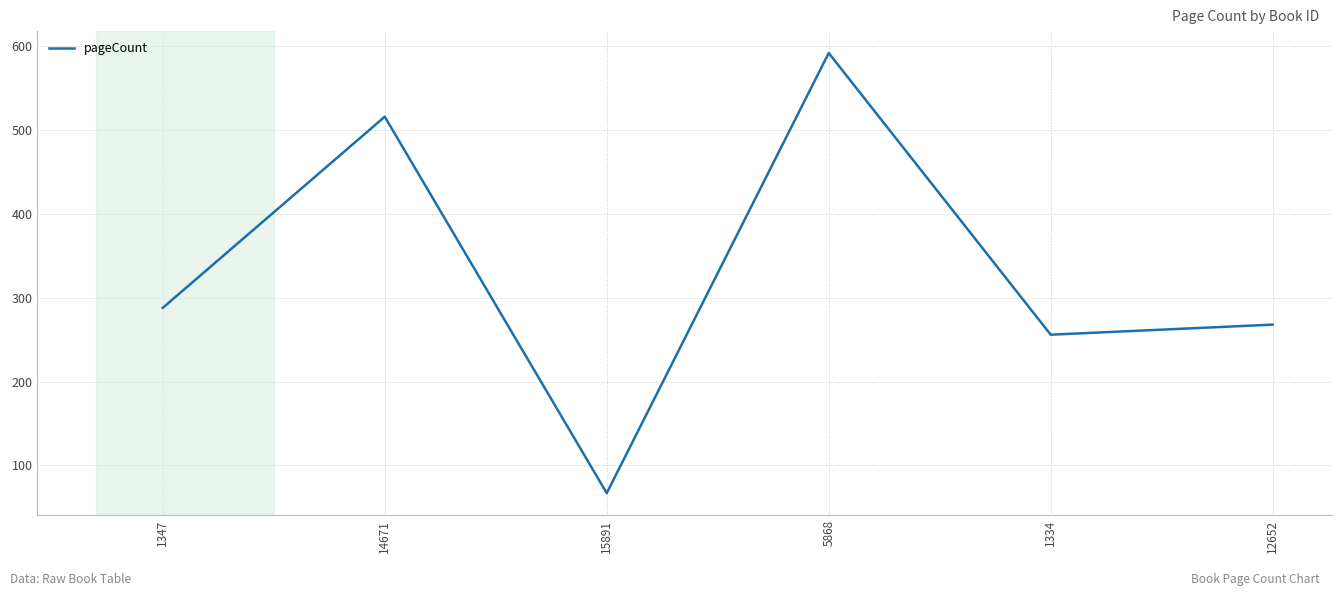

List the labels in order of value, smallest first.

15891, 1334, 12652, 1347, 14671, 5868